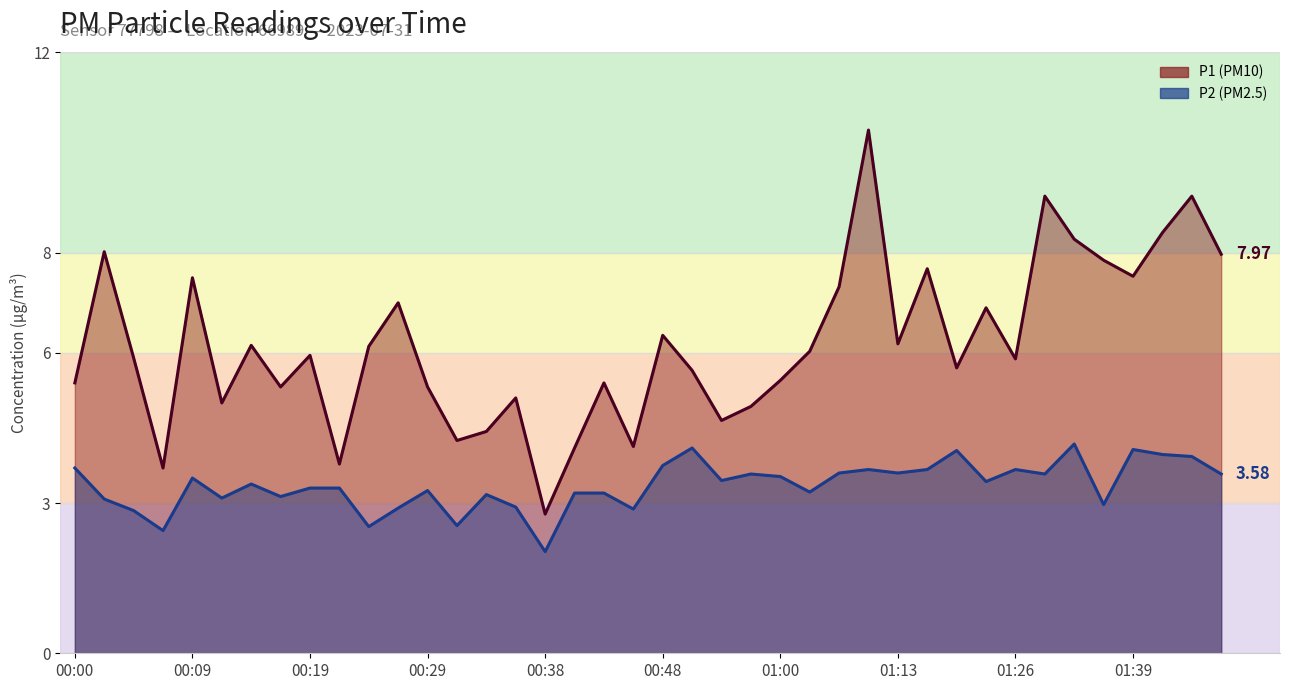

In P2 line, how many points are lower than both neighbors (excluding endpoints)?

13